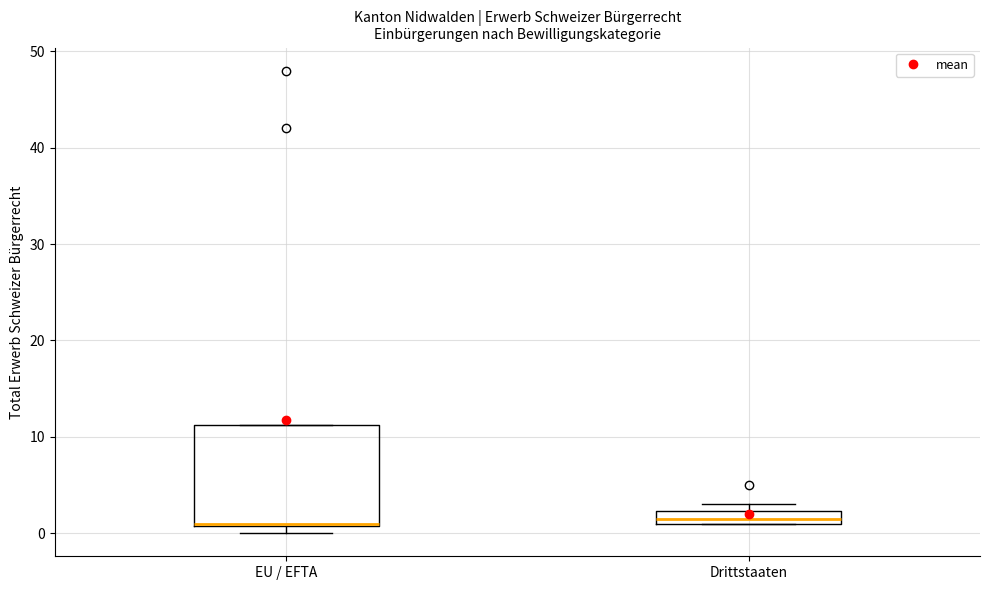

Which box is the tallest, from its lower edge to its upper edge?

EU / EFTA